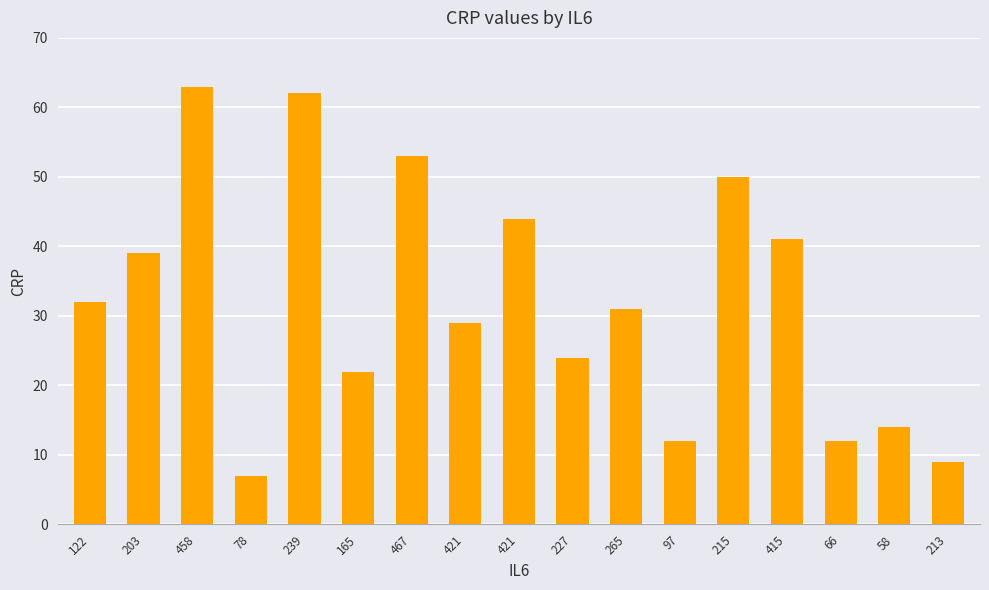

How many series are shown in this chart?

1